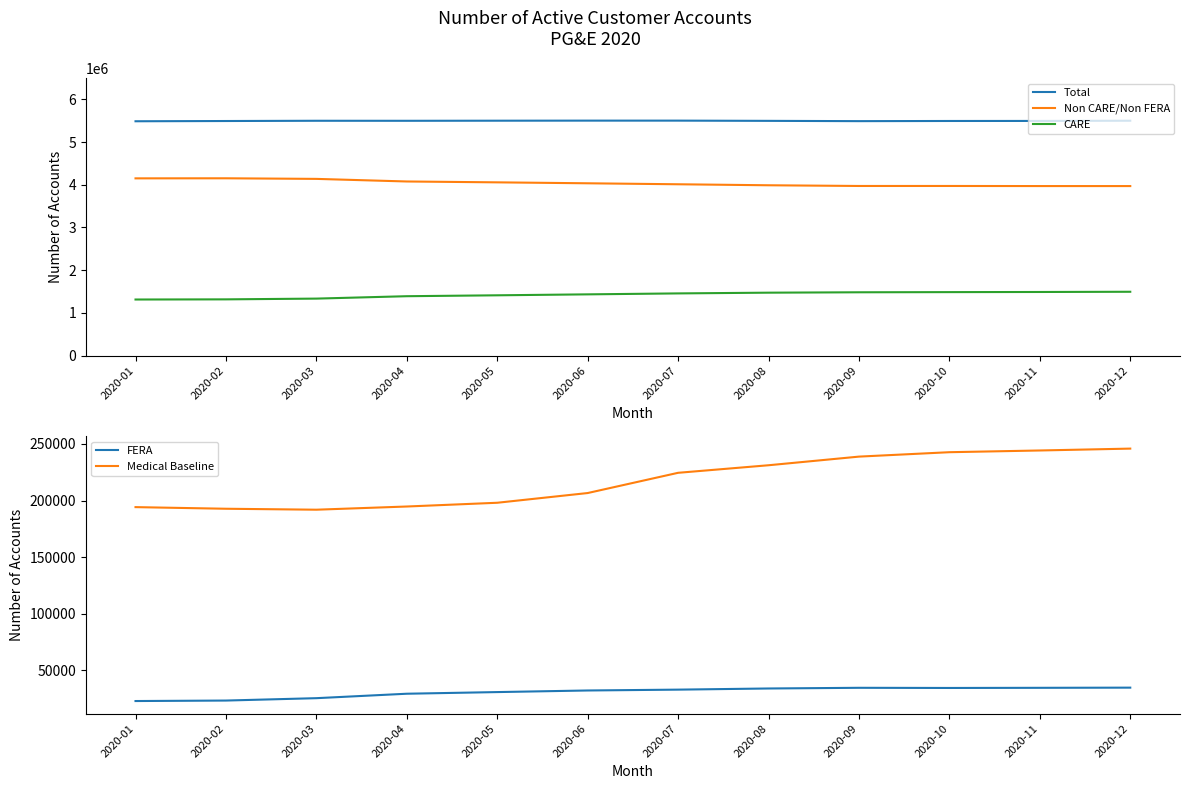

Reading left to right, extract all data points from this chart.

Total: 5486580	5492230	5498078	5497361	5499656	5501342	5501259	5495989	5489278	5493082	5494096	5499130
Non CARE/Non FERA: 4150025	4151579	4137666	4076871	4056567	4034633	4011578	3988153	3971710	3971845	3969600	3969356
CARE: 1313839	1317506	1335164	1391312	1412454	1434661	1456885	1474023	1483151	1486964	1490092	1495214
FERA: 22716	23145	25248	29178	30635	32048	32796	33813	34417	34273	34404	34560
Medical Baseline: 194149	192709	191869	194689	198005	206598	224488	231165	238800	242700	244223	245881